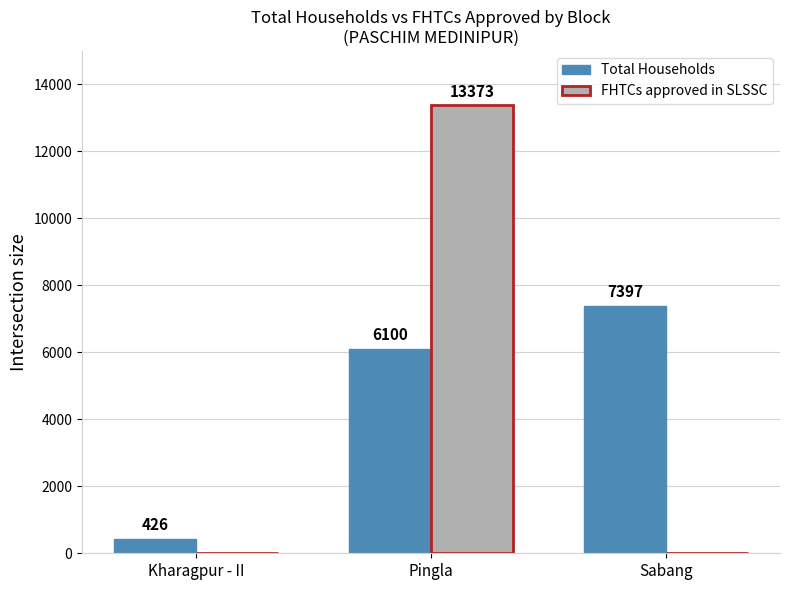

Reading left to right, list all the values displayed in this chart.

Total Households: Kharagpur - II=426	Pingla=6100	Sabang=7397
FHTCs approved in SLSSC: Kharagpur - II=0	Pingla=13373	Sabang=0